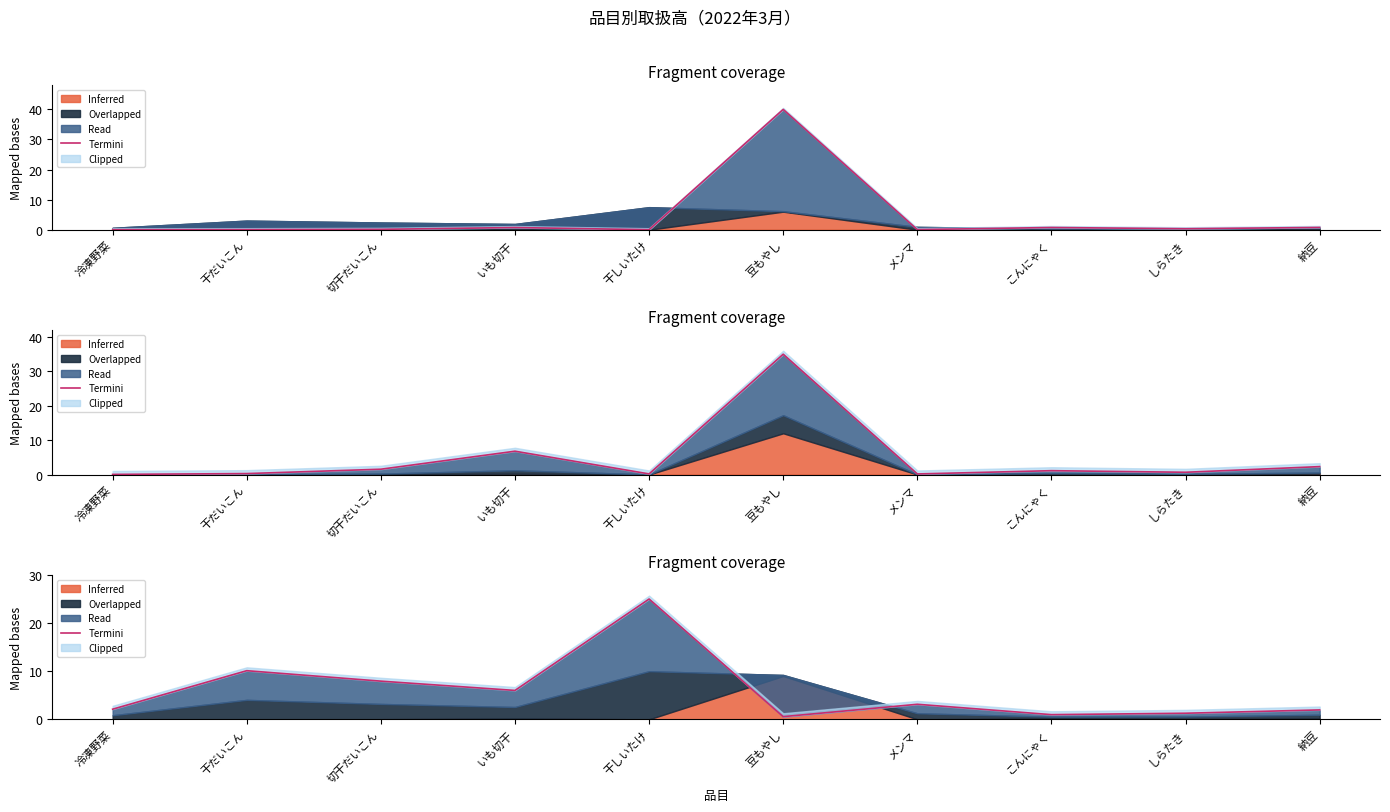

The value at 干しいたけ is 15.4. True or false?

False